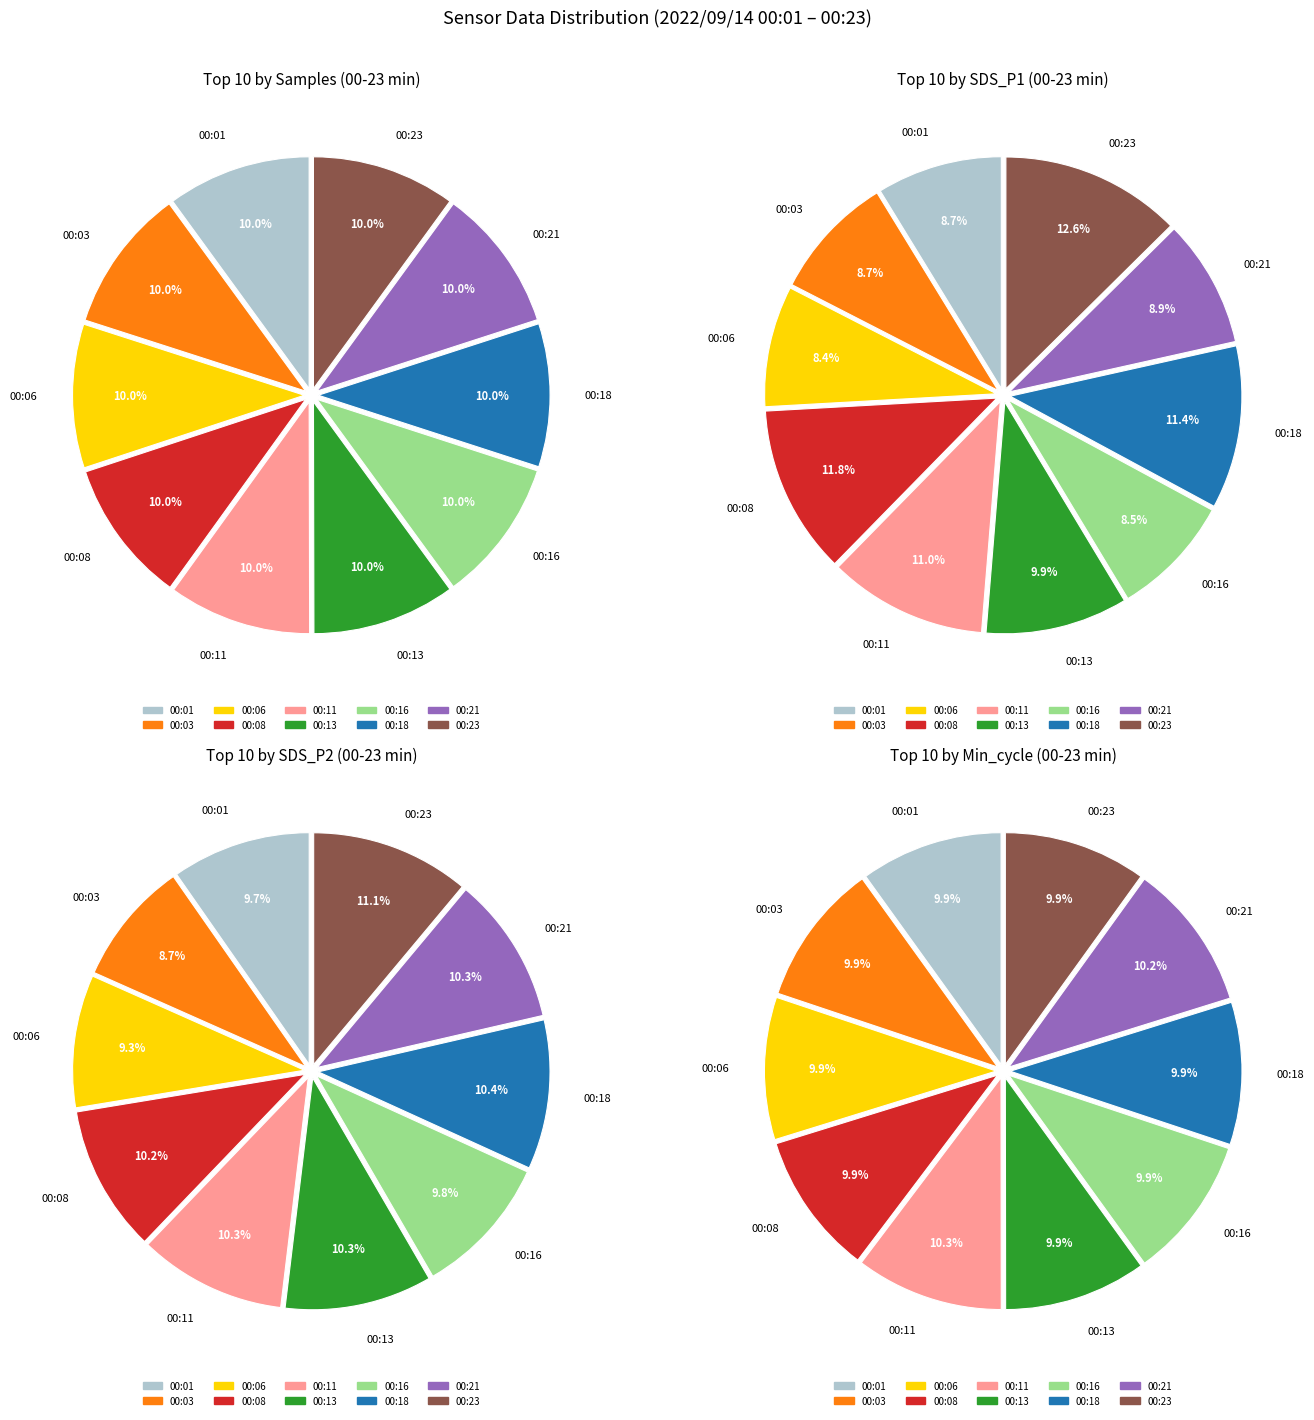

Is there any slice that represents more than half of the pie?

No